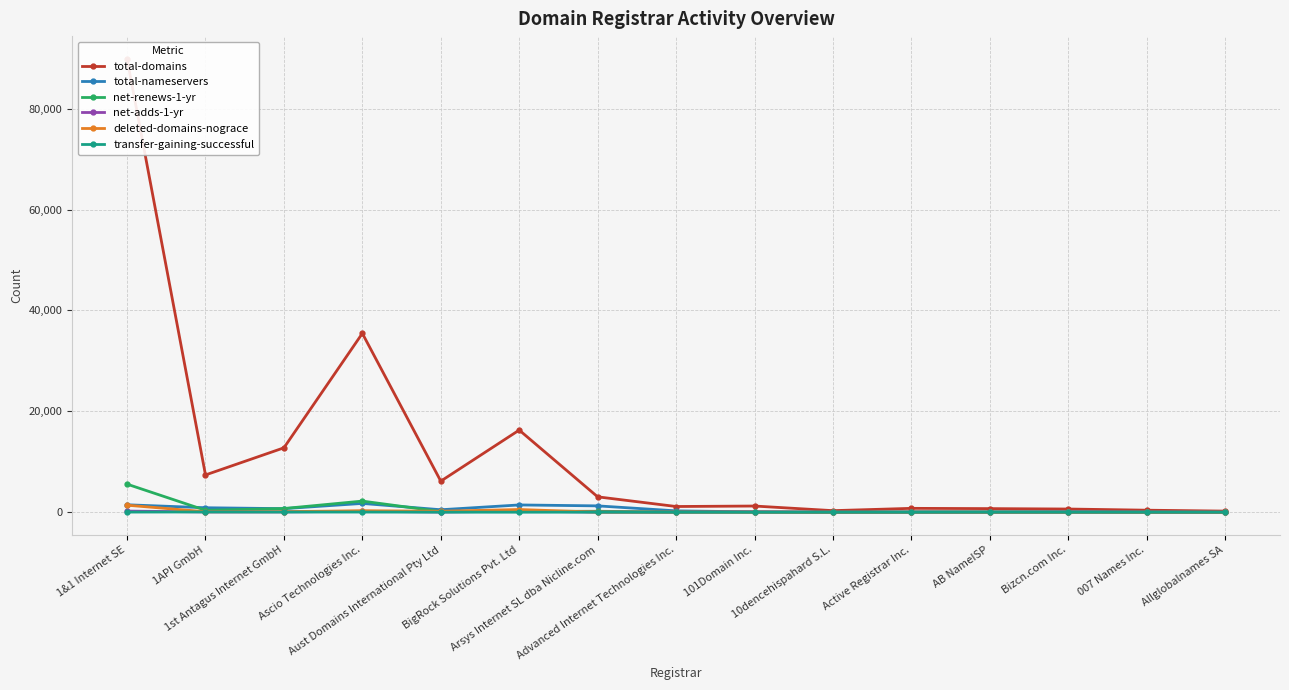

Does the chart display data point markers on the line(s)?

Yes